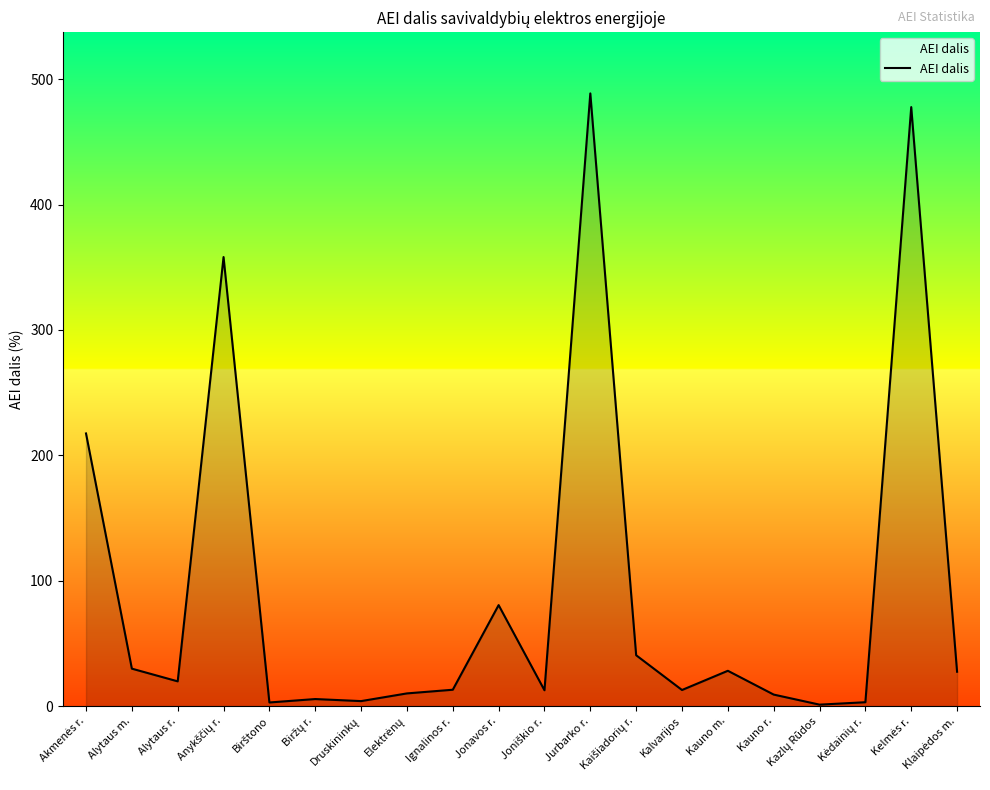

The chart shows a value of 13.1 at Ignalinos r.. True or false?

True